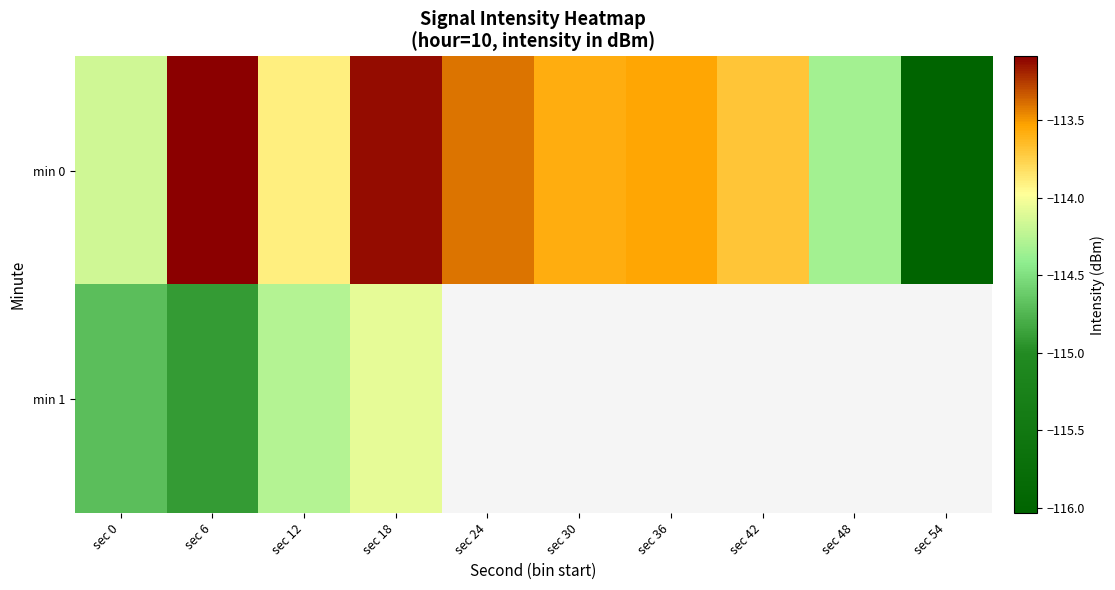

How many distinct data groups are displayed?

2